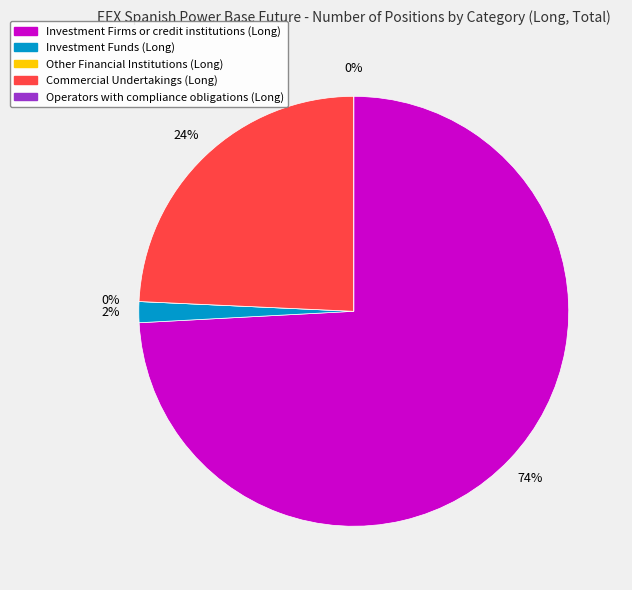

What is the change in value from Investment Firms or credit institutions (Long) to Other Financial Institutions (Long)?

-18539373